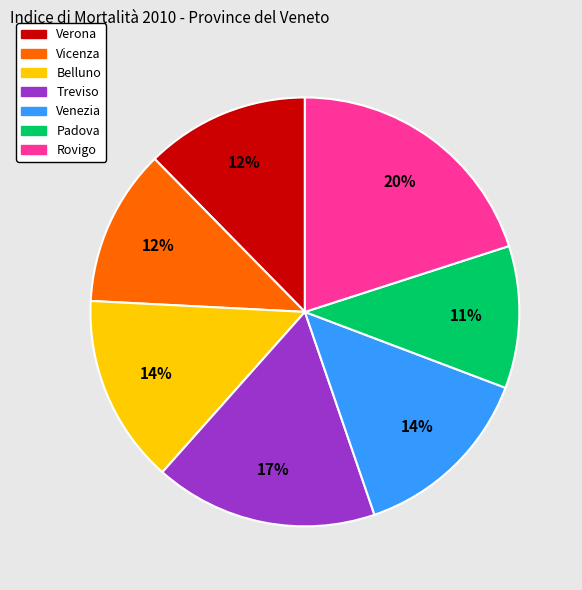

Is there any slice that represents more than half of the pie?

No